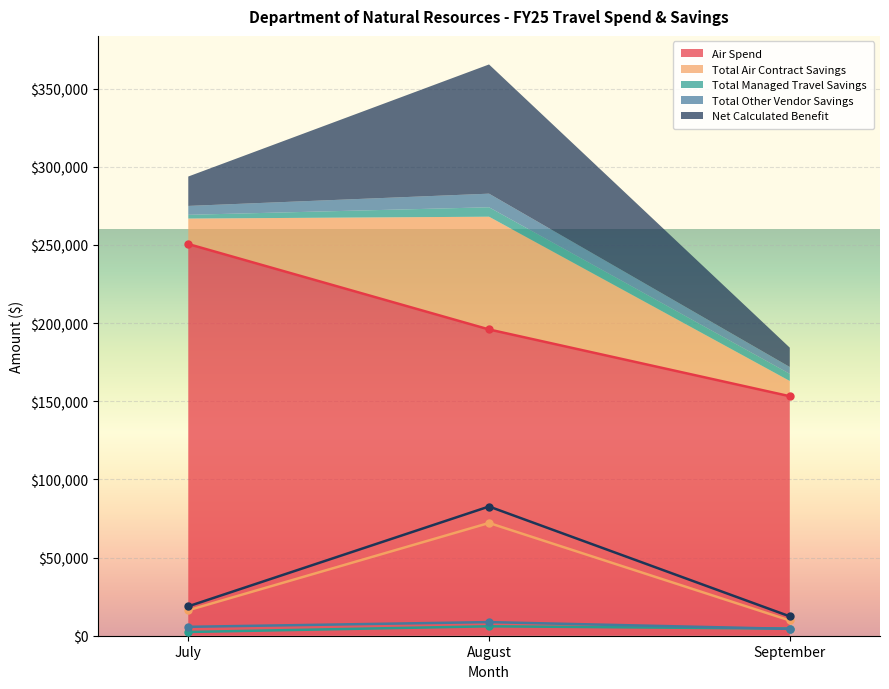

At which label is Air Spend closest to 201912?

August